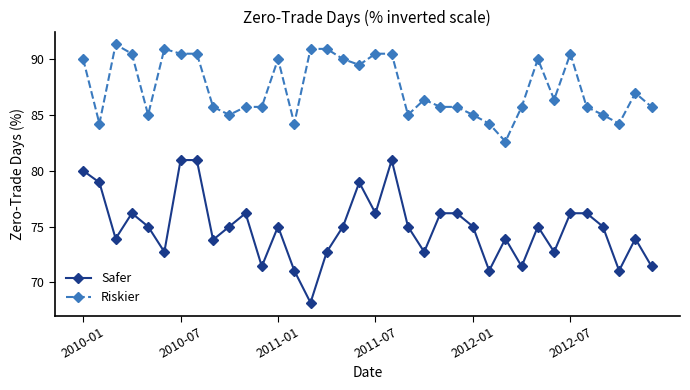

Rank the series by their maximum value, from lowest to highest.

Safer, Riskier